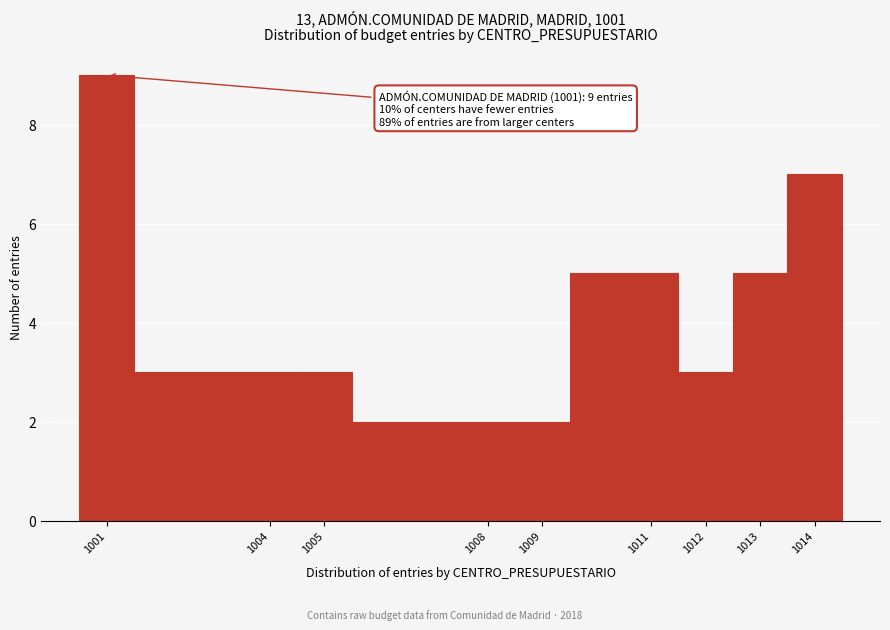

Which range on the x-axis has the tallest bar?

1000.5 to 1001.5